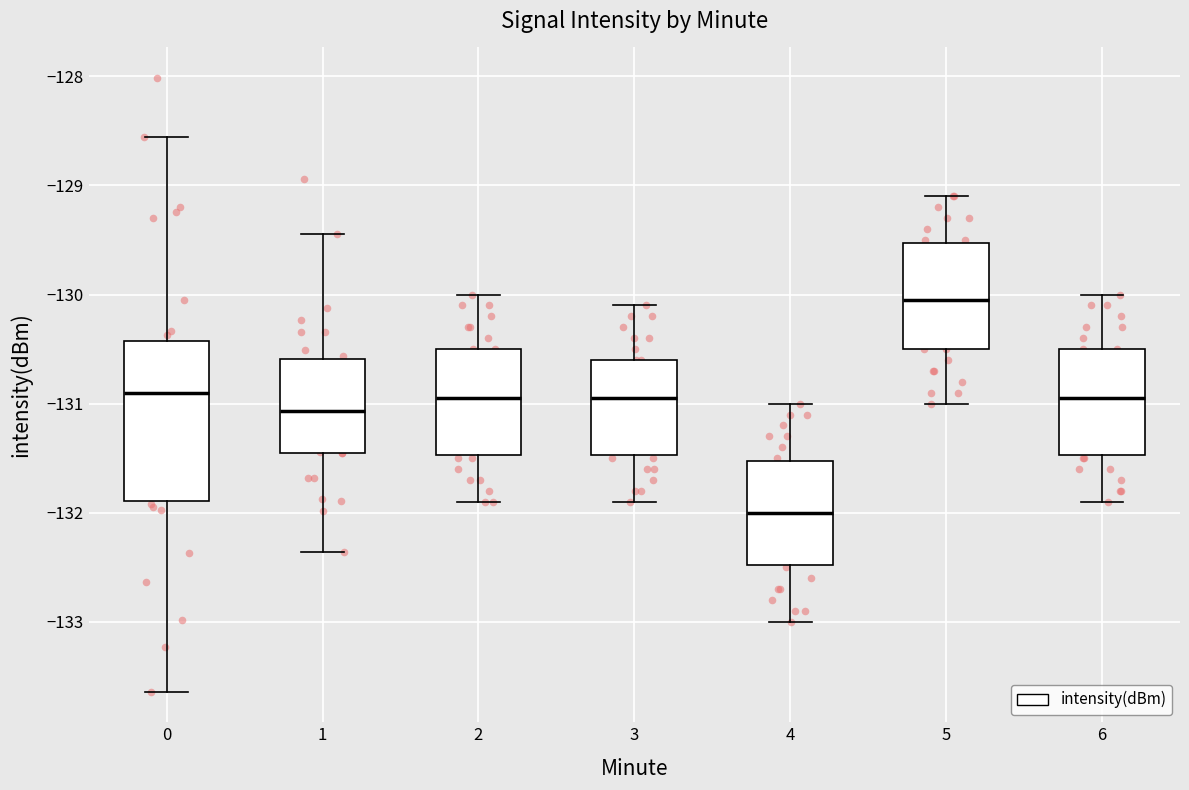

Where does the upper whisker of the box at x = 0 end on the y-axis? The values are not printed on the chart, so give them approximately, as read against the axis.

-128.6